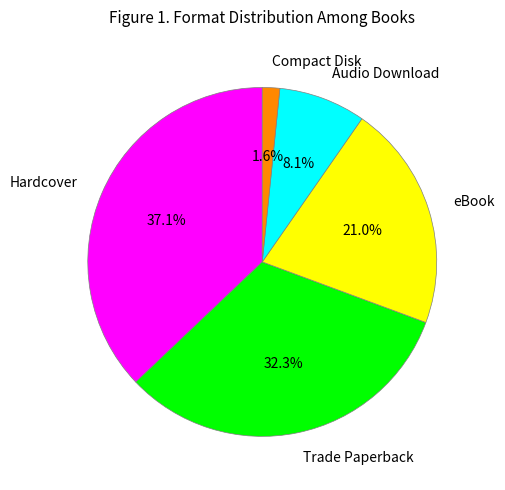

Is the sum of Hardcover and Trade Paperback greater than half?

Yes